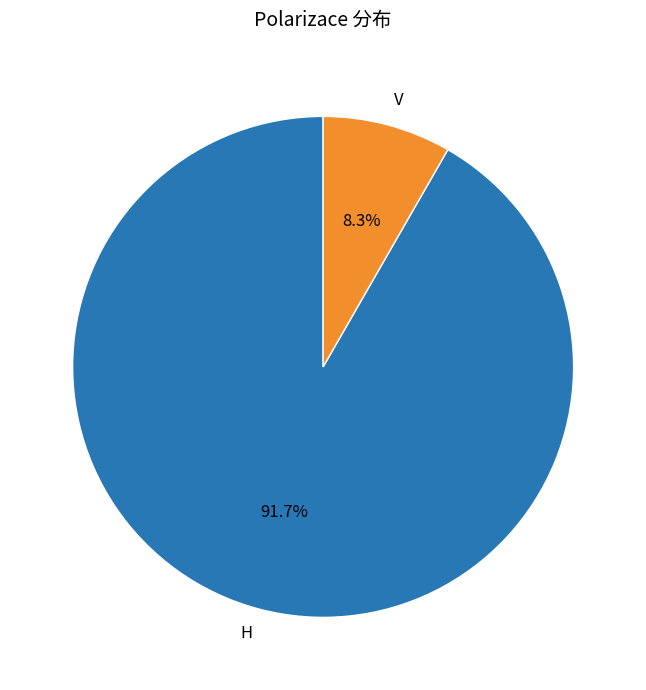

Combined, what portion of the pie is H and V?

100.0%